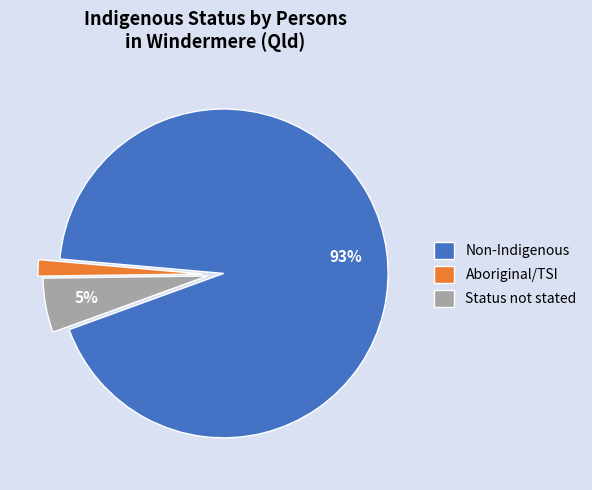

How many slices are in this pie chart?

3